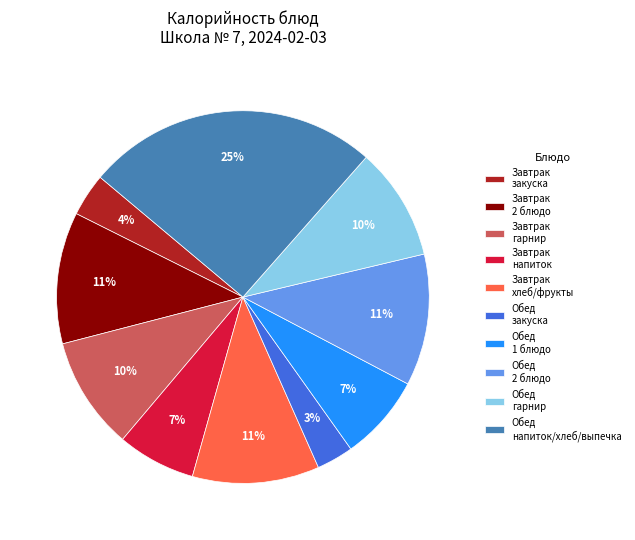

To the nearest percent, what portion does Обед 1 блюдо represent?

7%